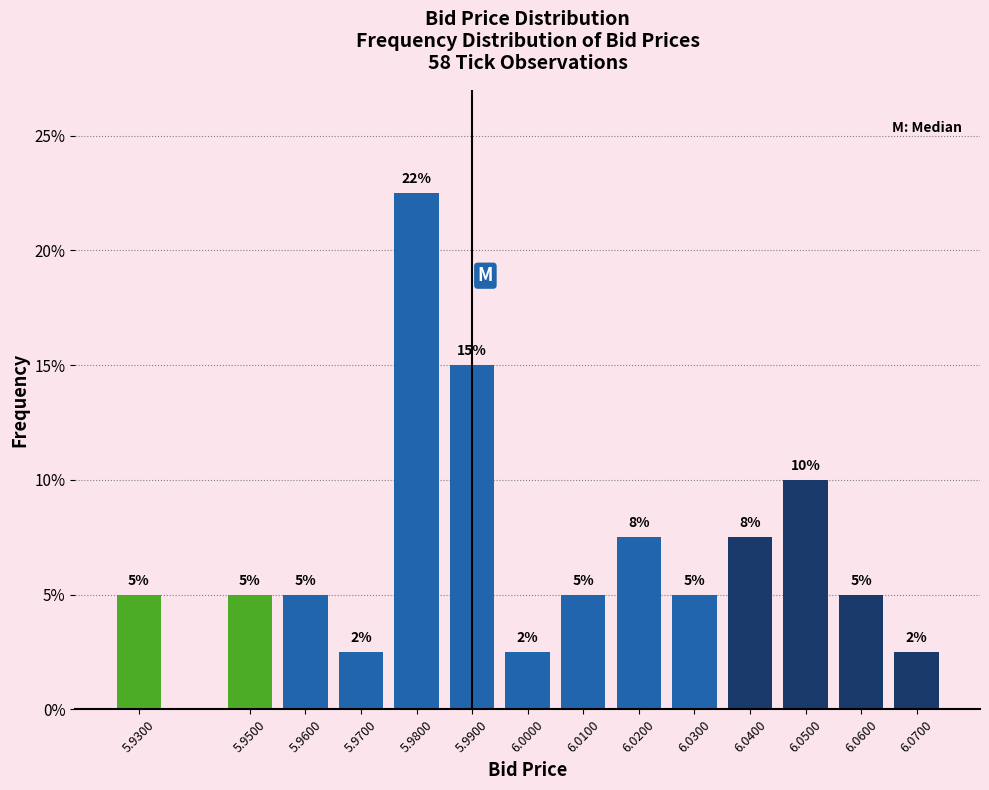

Which has a higher value, 6.0400 or 6.0100?

6.0400